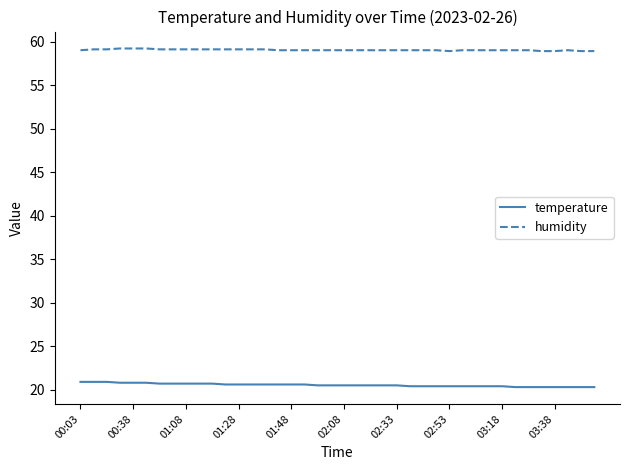

True or false: humidity and temperature intersect in this chart.

False